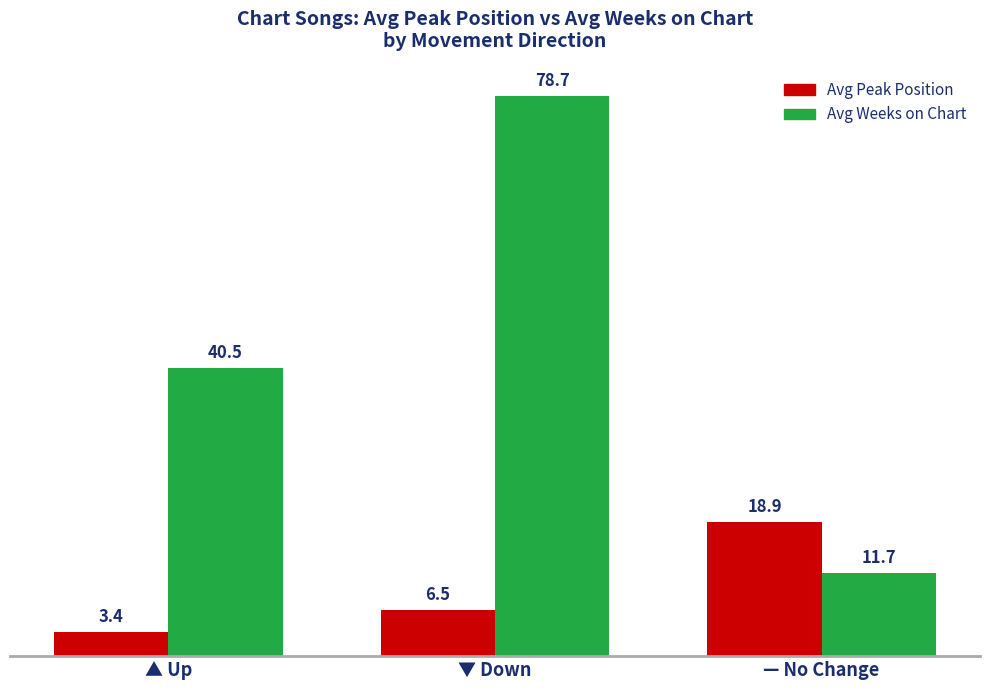

What position from the right is — No Change?

1